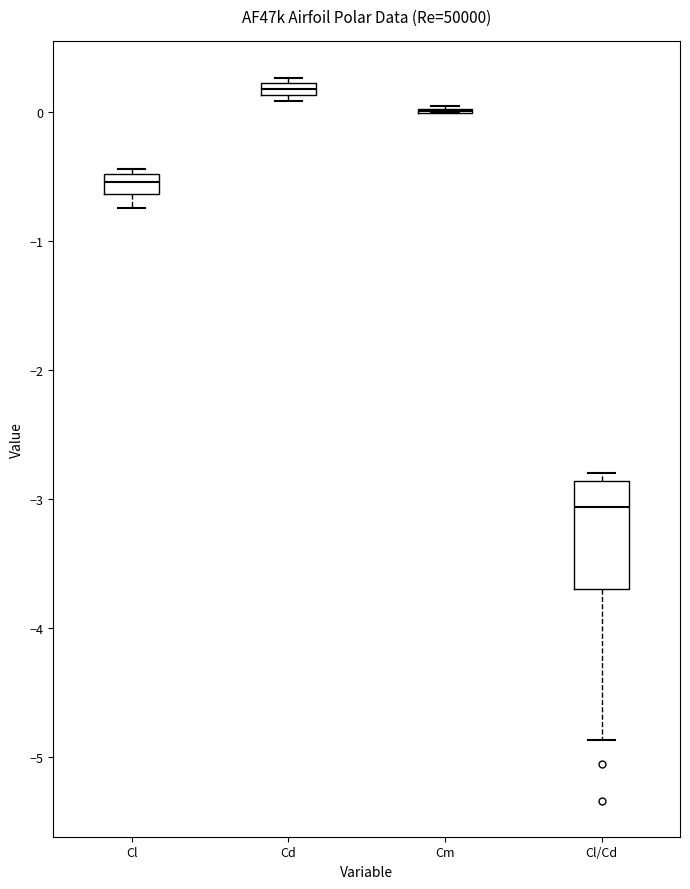

Which box is the tallest, from its lower edge to its upper edge?

Cl/Cd